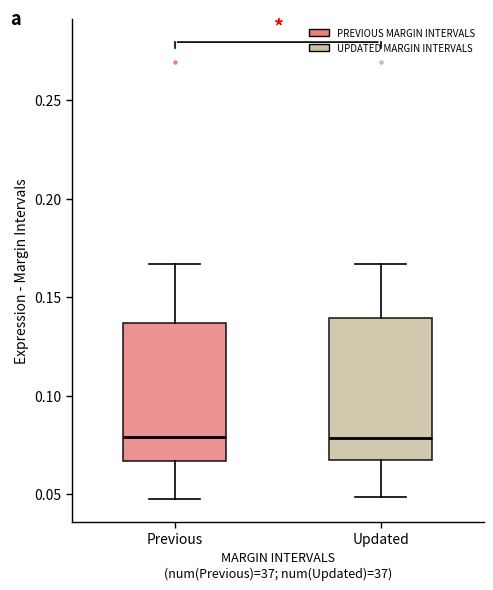

Reading left to right, read every box against the y-axis: the position of its median line, the range the box covers, and the ends of its whiskers. The values are not printed on the chart, so give them approximately, as read against the axis.

Previous: median 0.080, box 0.065 to 0.135, whiskers 0.050 to 0.165
Updated: median 0.080, box 0.065 to 0.140, whiskers 0.050 to 0.165